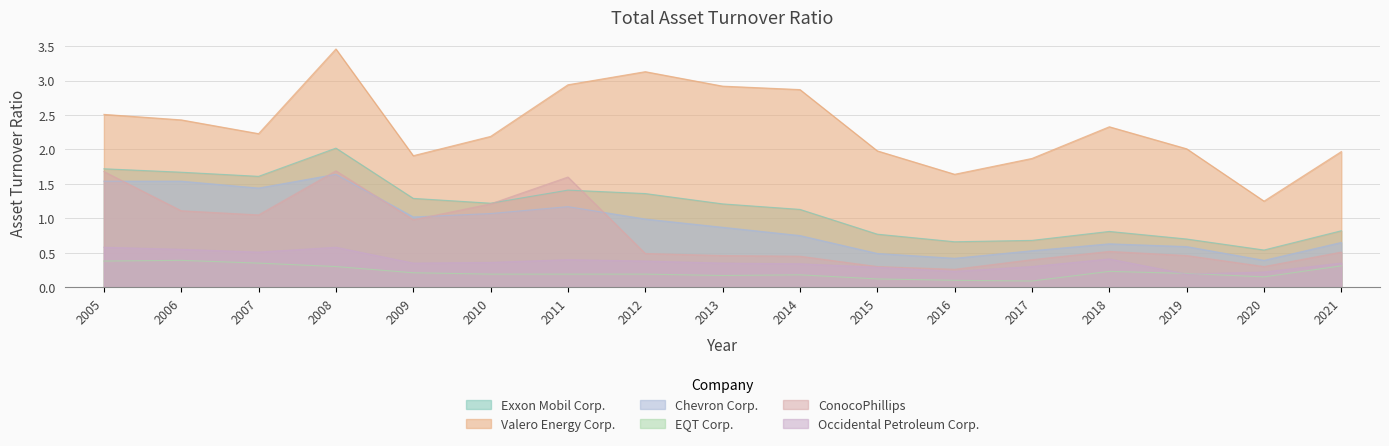

Reading left to right, transcribe all the data shown in this chart.

Exxon Mobil Corp.: 2005=1.7	2006=1.7	2007=1.6	2008=2.0	2009=1.3	2010=1.2	2011=1.4	2012=1.4	2013=1.2	2014=1.1	2015=0.8	2016=0.7	2017=0.7	2018=0.8	2019=0.7	2020=0.5	2021=0.8
Valero Energy Corp.: 2005=2.5	2006=2.4	2007=2.2	2008=3.5	2009=1.9	2010=2.2	2011=2.9	2012=3.1	2013=2.9	2014=2.9	2015=2.0	2016=1.6	2017=1.9	2018=2.3	2019=2.0	2020=1.2	2021=2.0
Chevron Corp.: 2005=1.5	2006=1.5	2007=1.4	2008=1.6	2009=1.0	2010=1.1	2011=1.2	2012=1.0	2013=0.9	2014=0.8	2015=0.5	2016=0.4	2017=0.5	2018=0.6	2019=0.6	2020=0.4	2021=0.7
EQT Corp.: 2005=0.4	2006=0.4	2007=0.3	2008=0.3	2009=0.2	2010=0.2	2011=0.2	2012=0.2	2013=0.2	2014=0.2	2015=0.1	2016=0.1	2017=0.1	2018=0.2	2019=0.2	2020=0.1	2021=0.3
ConocoPhillips: 2005=1.7	2006=1.1	2007=1.1	2008=1.7	2009=1.0	2010=1.2	2011=1.6	2012=0.5	2013=0.5	2014=0.5	2015=0.3	2016=0.3	2017=0.4	2018=0.5	2019=0.5	2020=0.3	2021=0.5
Occidental Petroleum Corp.: 2005=0.6	2006=0.6	2007=0.5	2008=0.6	2009=0.3	2010=0.4	2011=0.4	2012=0.4	2013=0.3	2014=0.3	2015=0.3	2016=0.2	2017=0.3	2018=0.4	2019=0.2	2020=0.2	2021=0.3